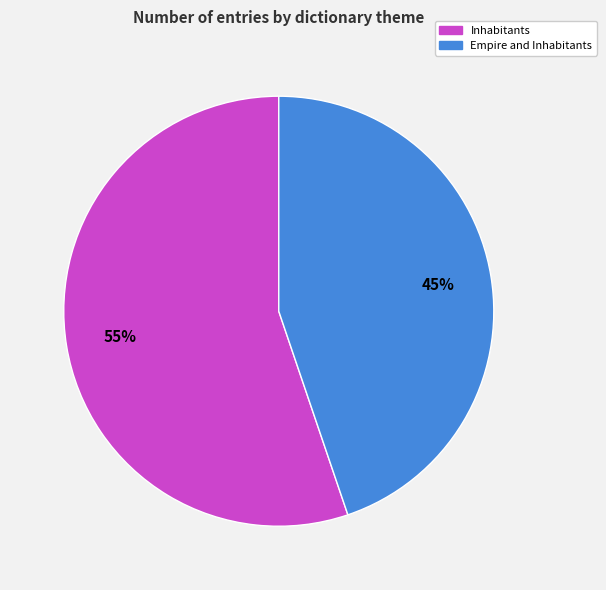

To the nearest percent, what portion does Inhabitants represent?

55%